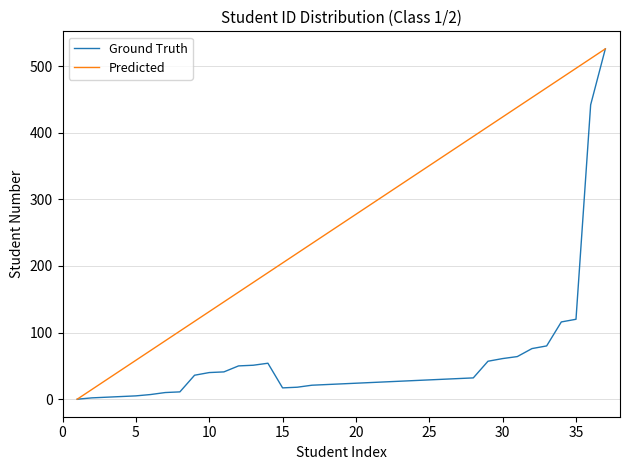

List the series in order of their overall mean, highest first.

Predicted, Ground Truth